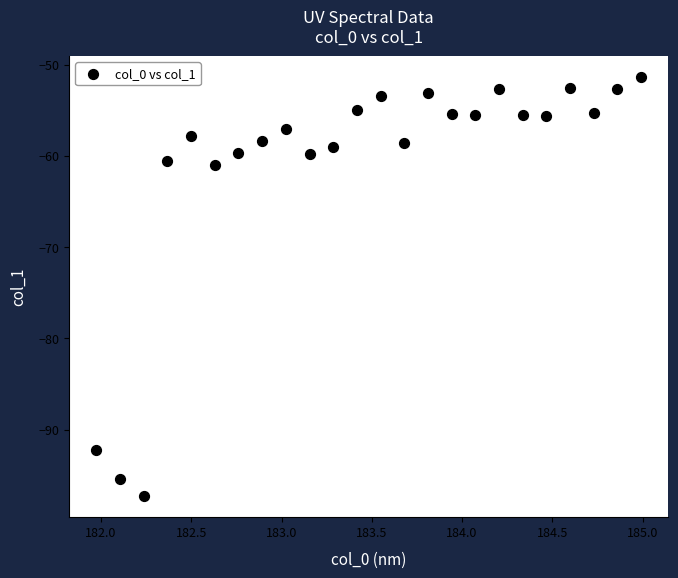

What is the range of X values (max minus min)?

3.0